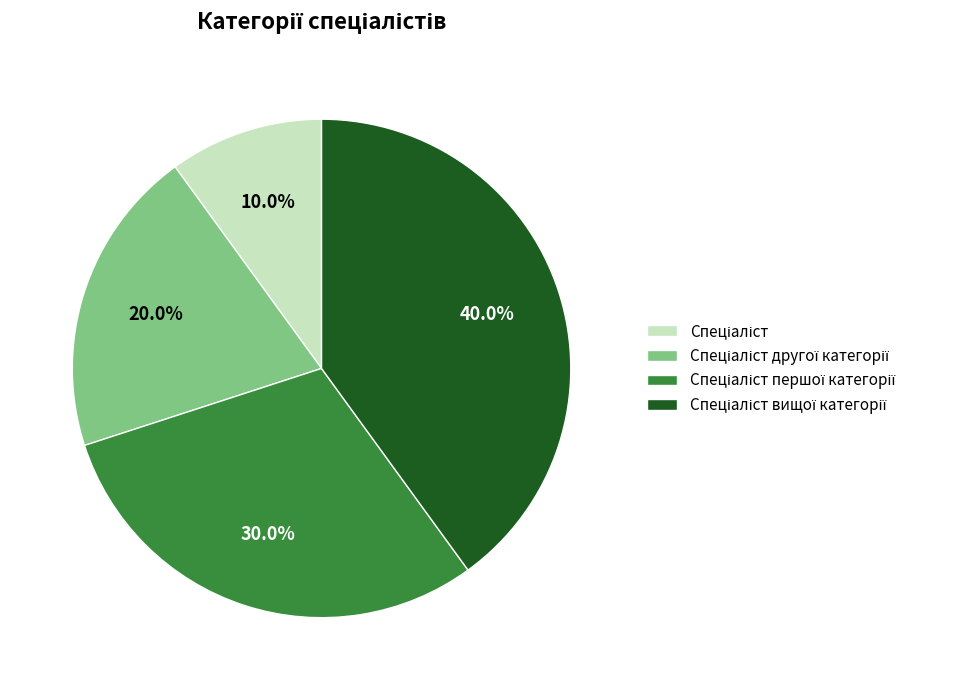

Is there any slice that represents more than half of the pie?

No